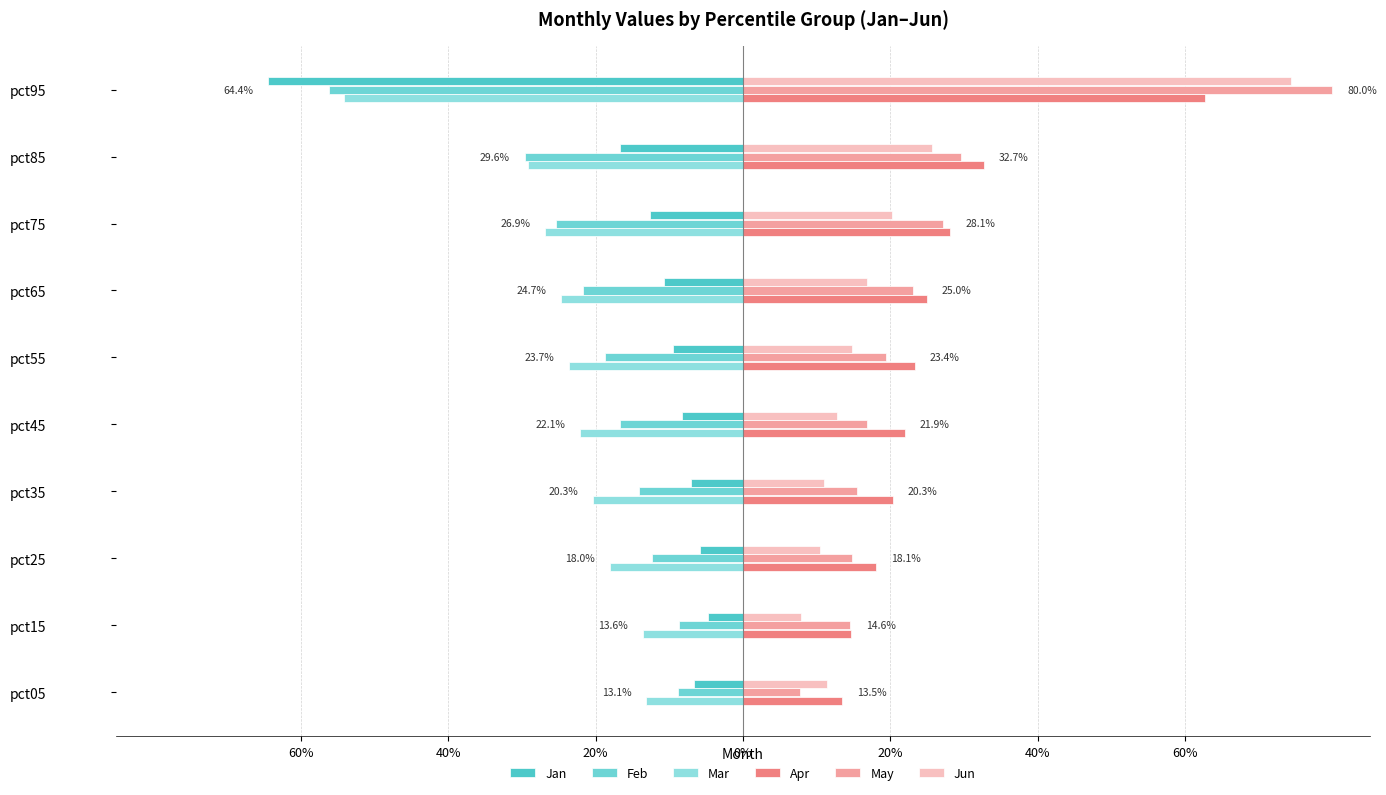

What is the value of the Jan bar at the 10th from the left?

-0.6